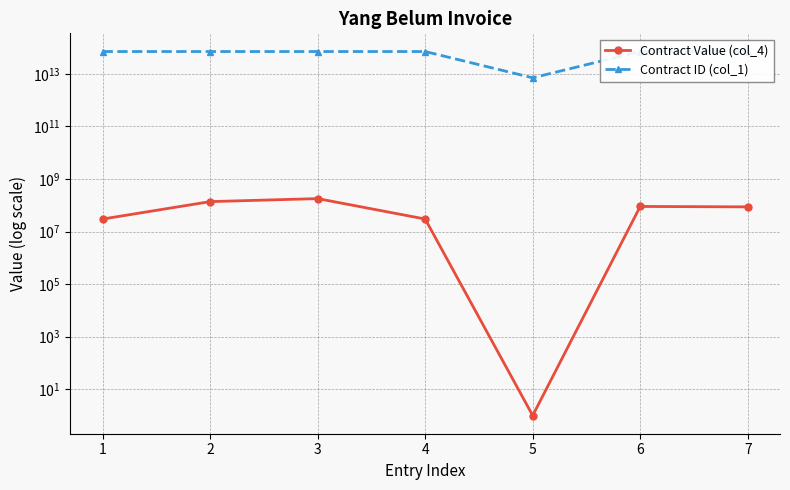

Which series changed the most between 2 and 5?

Contract ID (col_1)